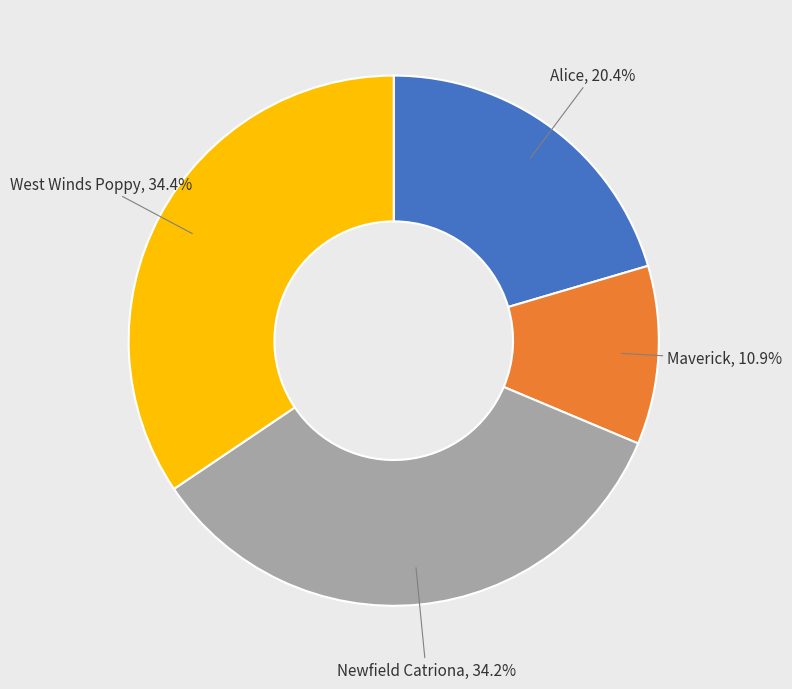

What percentage is the Alice slice, to the nearest percent?

20%